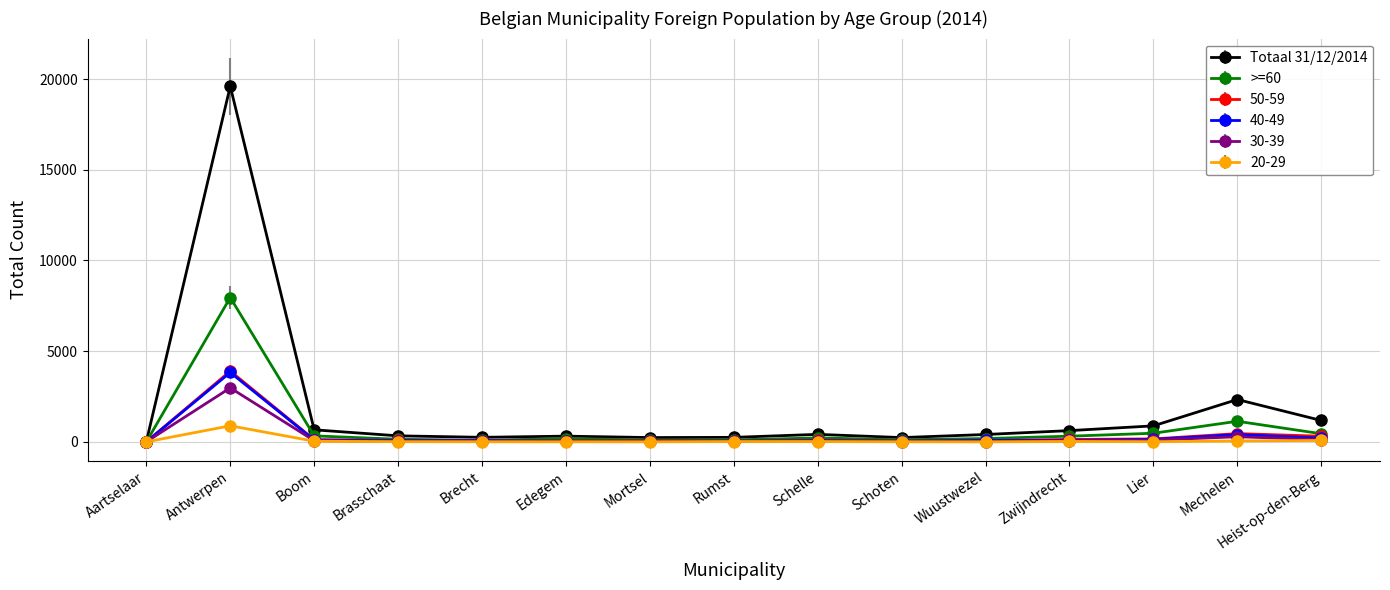

Between which two adjacent categories do >=60 and 50-59 first intersect?

Aartselaar and Antwerpen